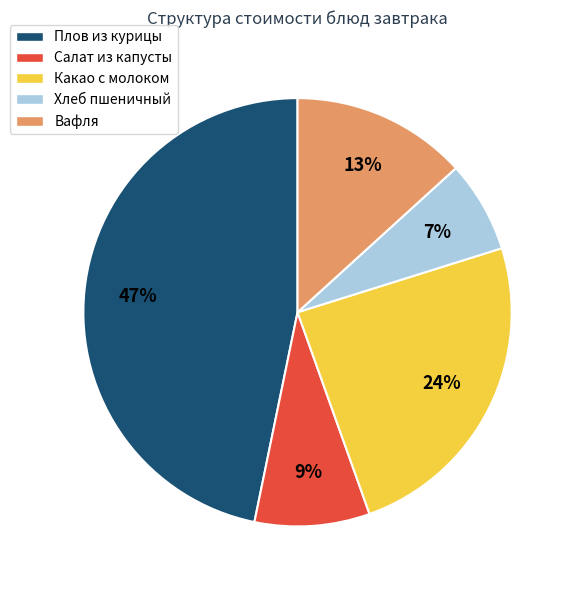

What is the smallest slice in the pie chart?

Хлеб пшеничный